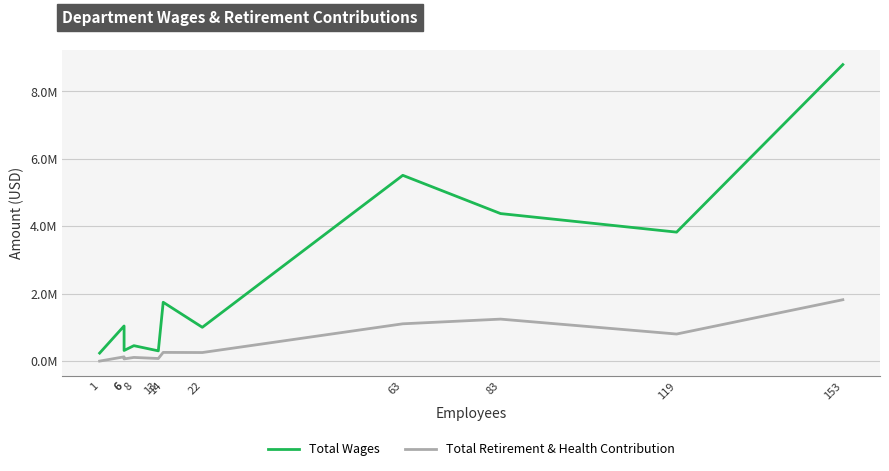

Is the value of Total Wages at 22 greater than the value of Total Retirement & Health Contribution at 119?

Yes